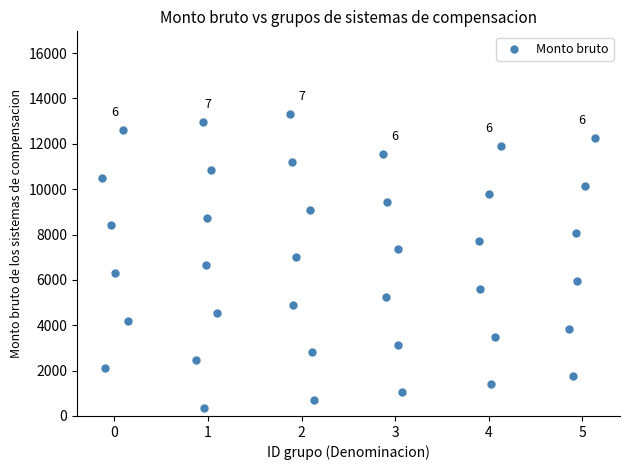

What is the range of Y values (max minus min)?

12950